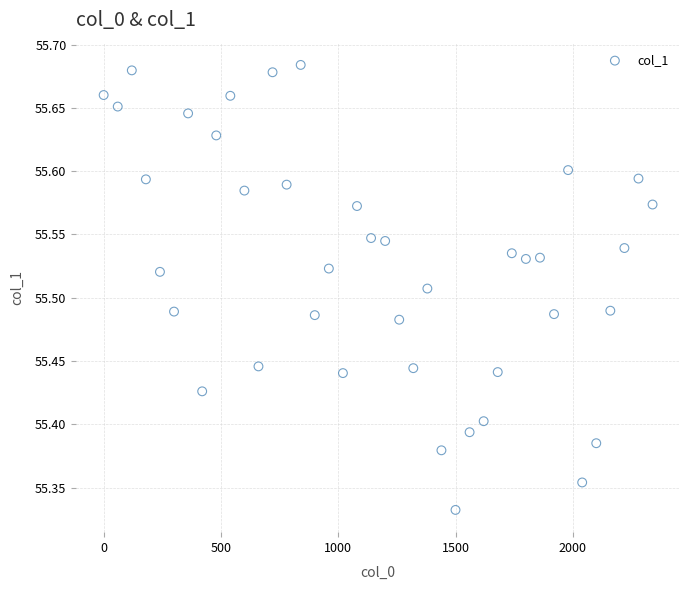

What is the range of Y values (max minus min)?

0.4